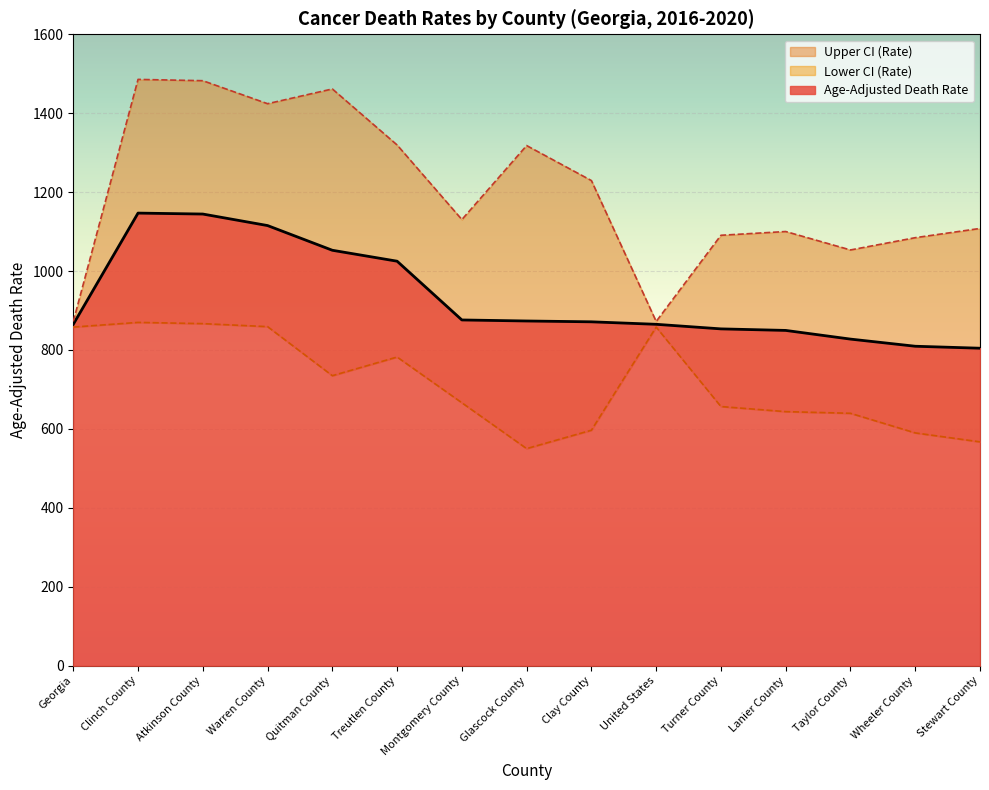

Between Wheeler County and Turner County, which is larger?

Turner County